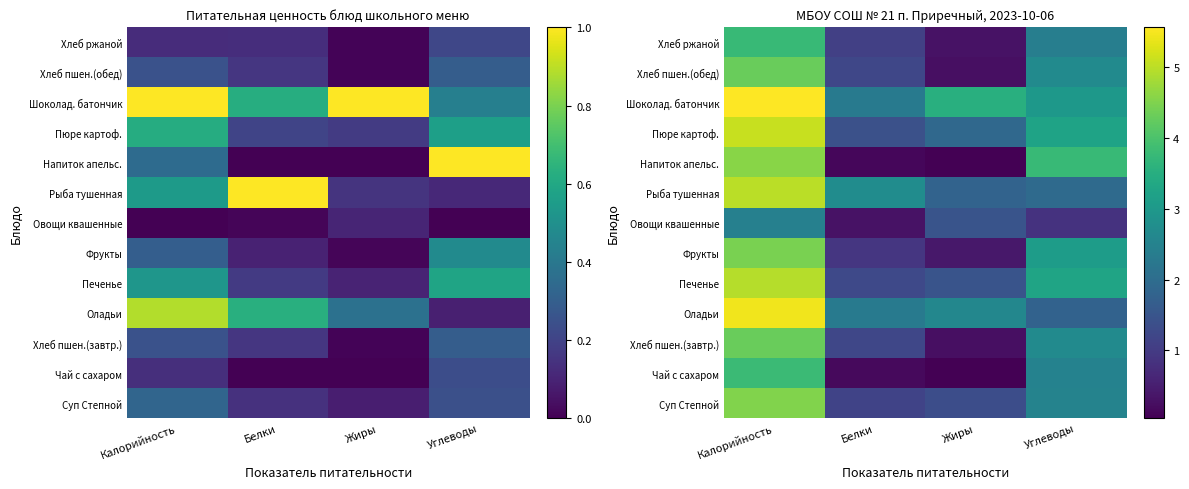

True or false: Овощи квашенные has a value of 2.4 at Калорийность.

True